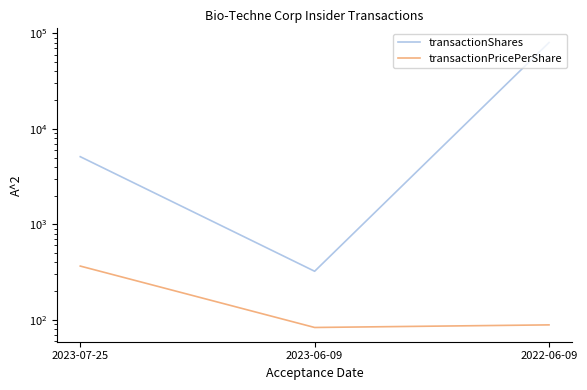

The value of transactionPricePerShare at 2022-06-09 is 88.4. True or false?

True